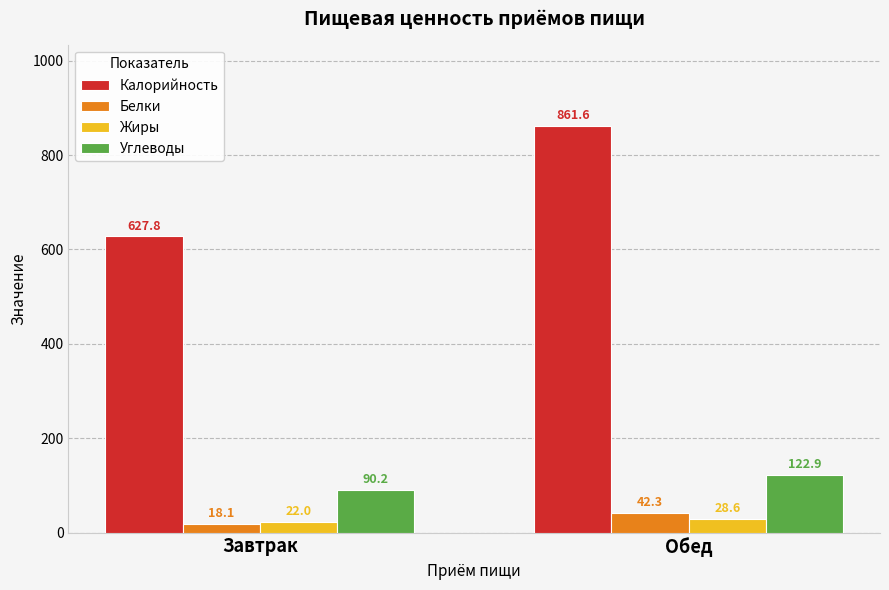

How many bars are there in each group?

4